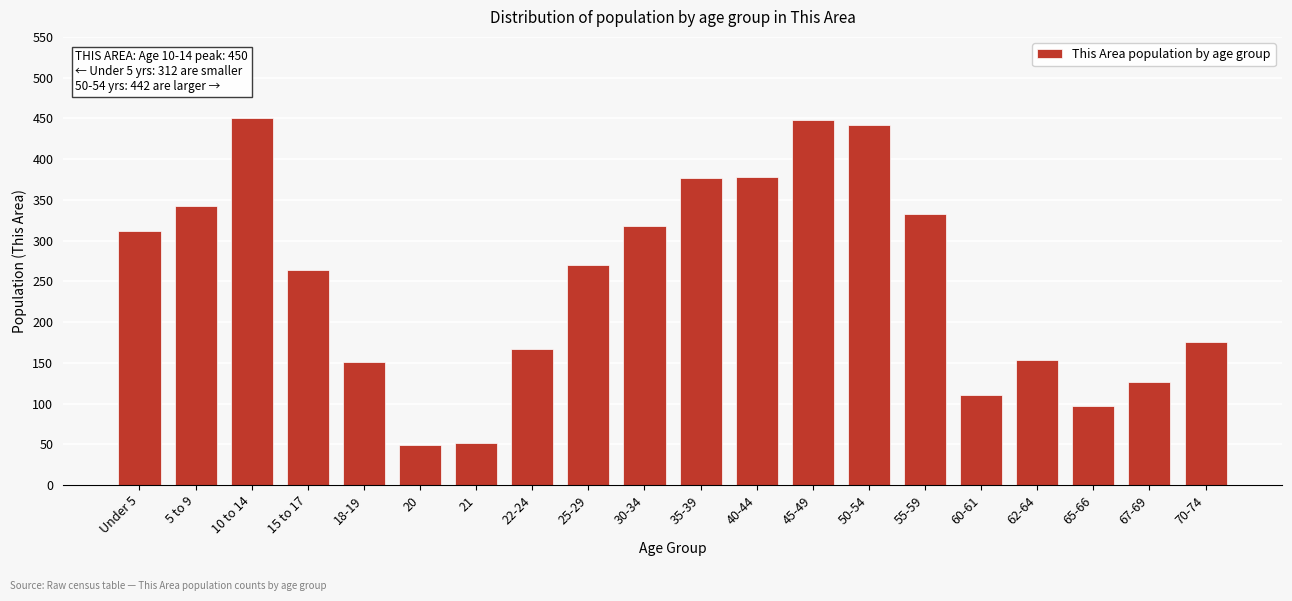

Is it true that the value at 35-39 is 377?

True